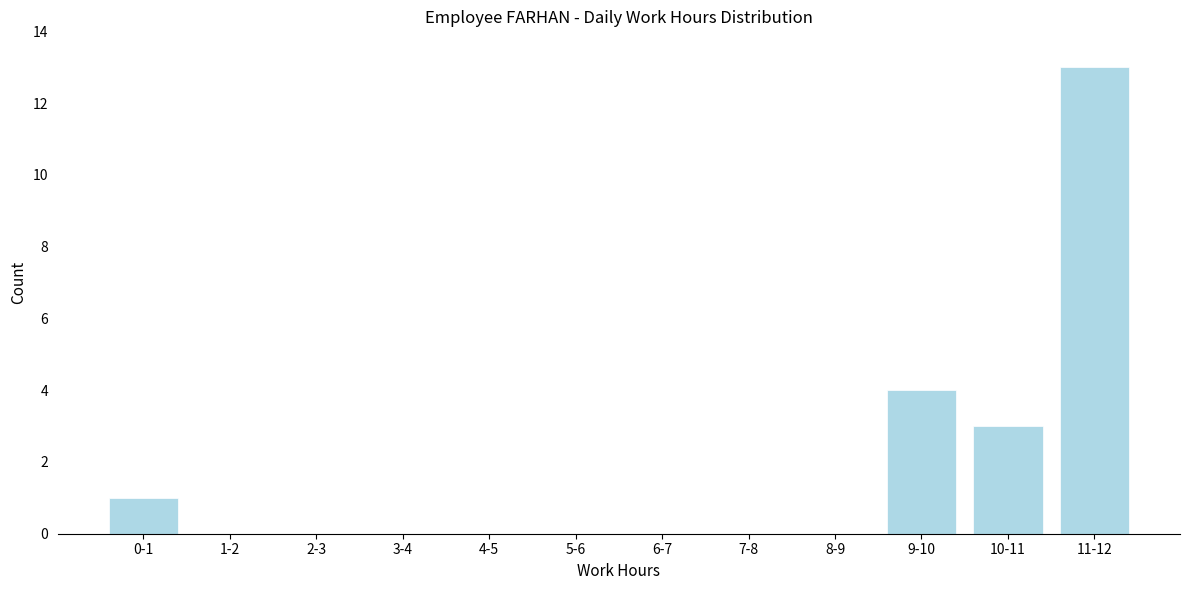

Reading right to left, list all the values displayed in this chart.

11-12=13	10-11=3	9-10=4	8-9=0	7-8=0	6-7=0	5-6=0	4-5=0	3-4=0	2-3=0	1-2=0	0-1=1